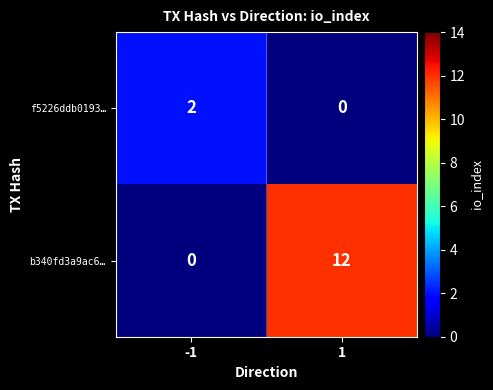

Which series changed the most between -1 and 1?

b340fd3a9ac6…